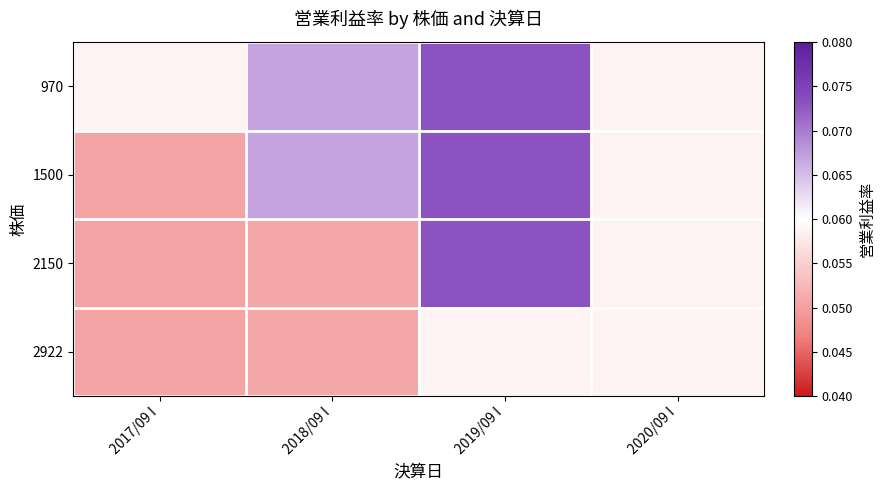

Reading left to right, extract all data points from this chart.

970: 2017/09 I=0.1	2018/09 I=0.1	2019/09 I=0.1	2020/09 I=0.1
1500: 2017/09 I=0.1	2018/09 I=0.1	2019/09 I=0.1	2020/09 I=0.1
2150: 2017/09 I=0.1	2018/09 I=0.1	2019/09 I=0.1	2020/09 I=0.1
2922: 2017/09 I=0.1	2018/09 I=0.1	2019/09 I=0.1	2020/09 I=0.1